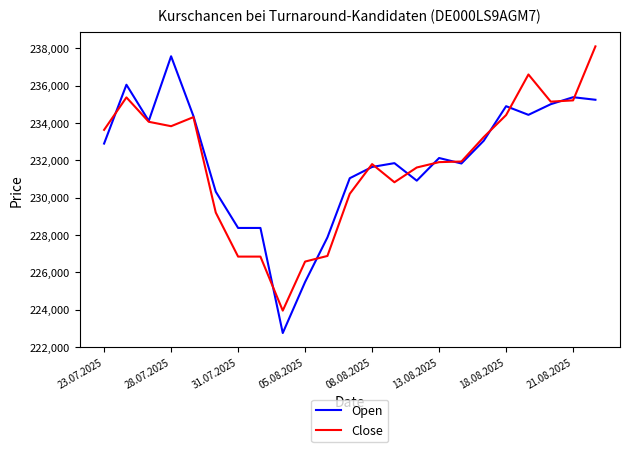

Rank the series by their maximum value, from highest to lowest.

Close, Open